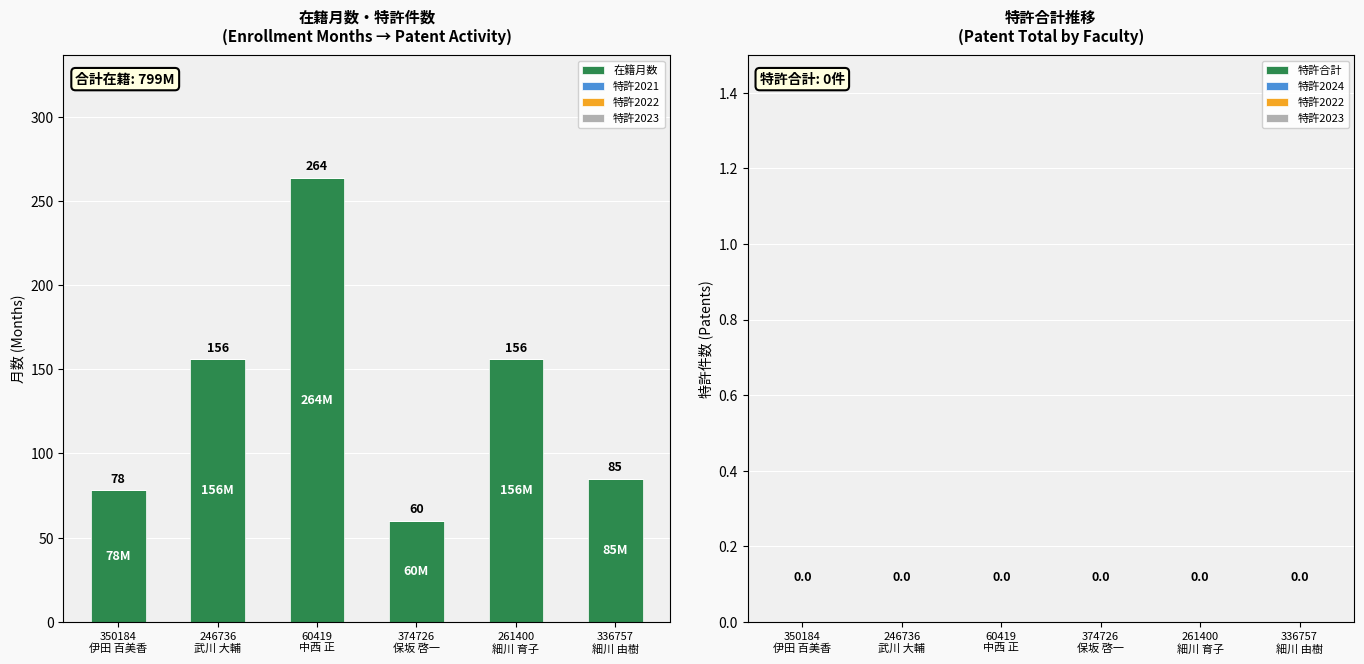

What is the label of the 1st bar from the left?

350184
伊田 百美香